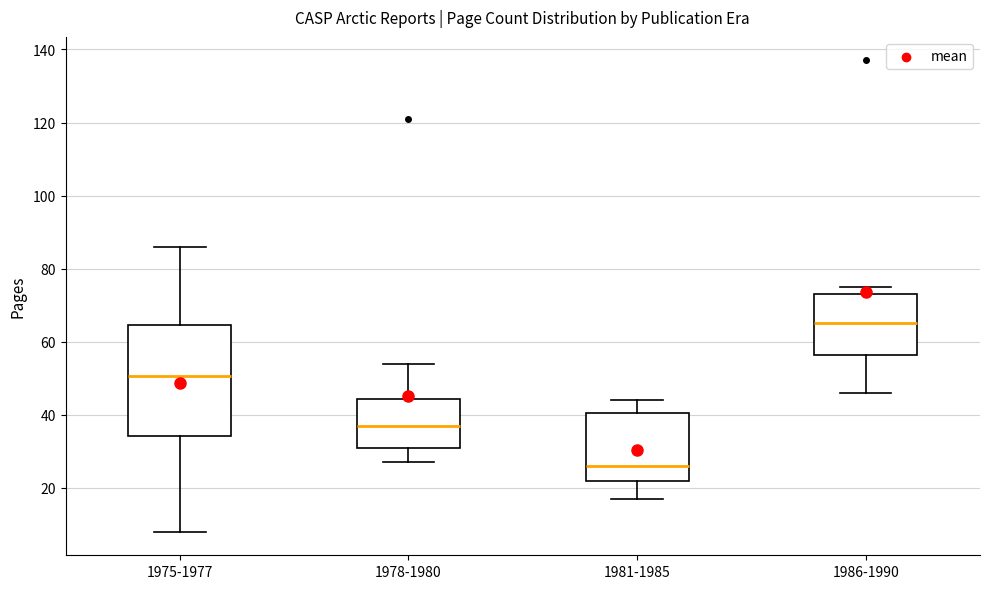

Reading left to right, transcribe this box plot: for each box, give where its median line is, the range the box spans, and where its two whiskers end, as read against the y-axis. The values are not printed on the chart, so give them approximately, as read against the axis.

1975-1977: median 50, box 34 to 64, whiskers 8 to 86
1978-1980: median 38, box 32 to 44, whiskers 28 to 54
1981-1985: median 26, box 22 to 40, whiskers 18 to 44
1986-1990: median 66, box 56 to 74, whiskers 46 to 76